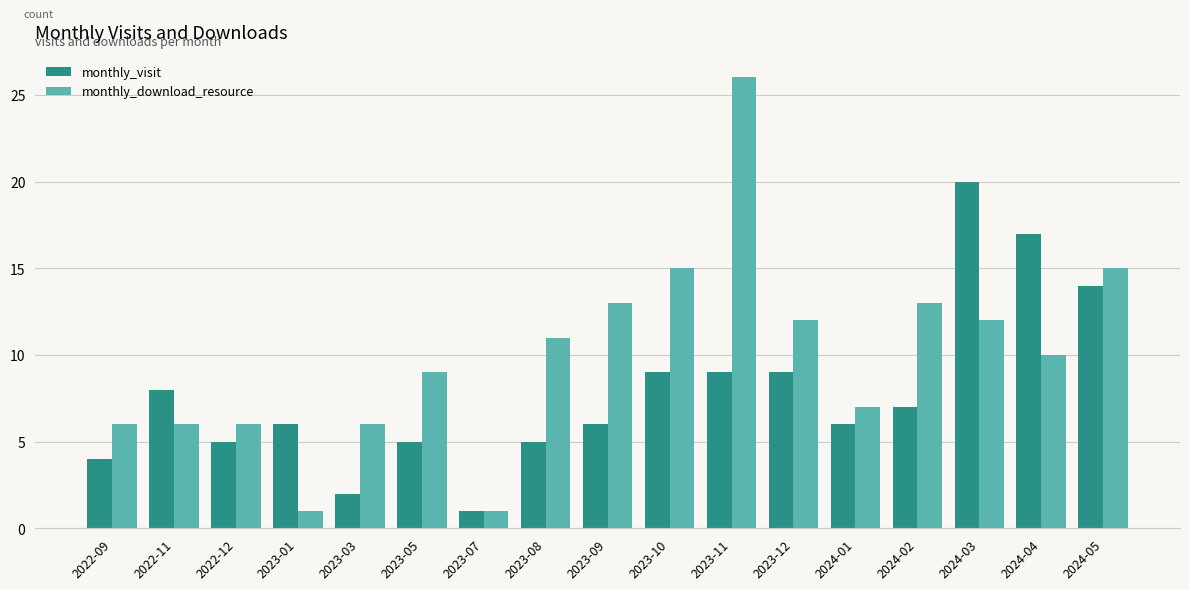

Does the chart contain any negative values?

No